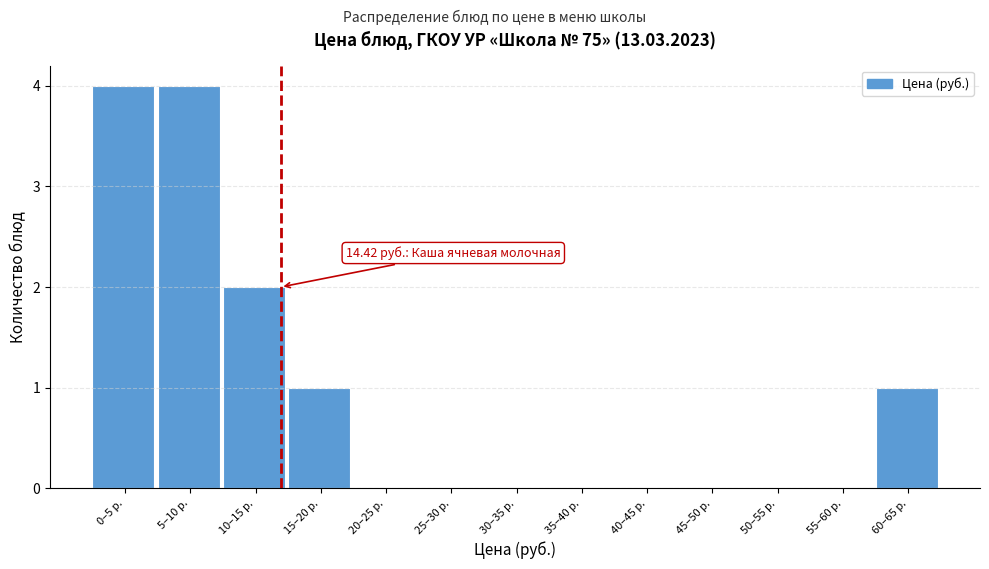

Reading left to right, transcribe all the data shown in this chart.

0–5 р.=4	5–10 р.=4	10–15 р.=2	15–20 р.=1	20–25 р.=0	25–30 р.=0	30–35 р.=0	35–40 р.=0	40–45 р.=0	45–50 р.=0	50–55 р.=0	55–60 р.=0	60–65 р.=1